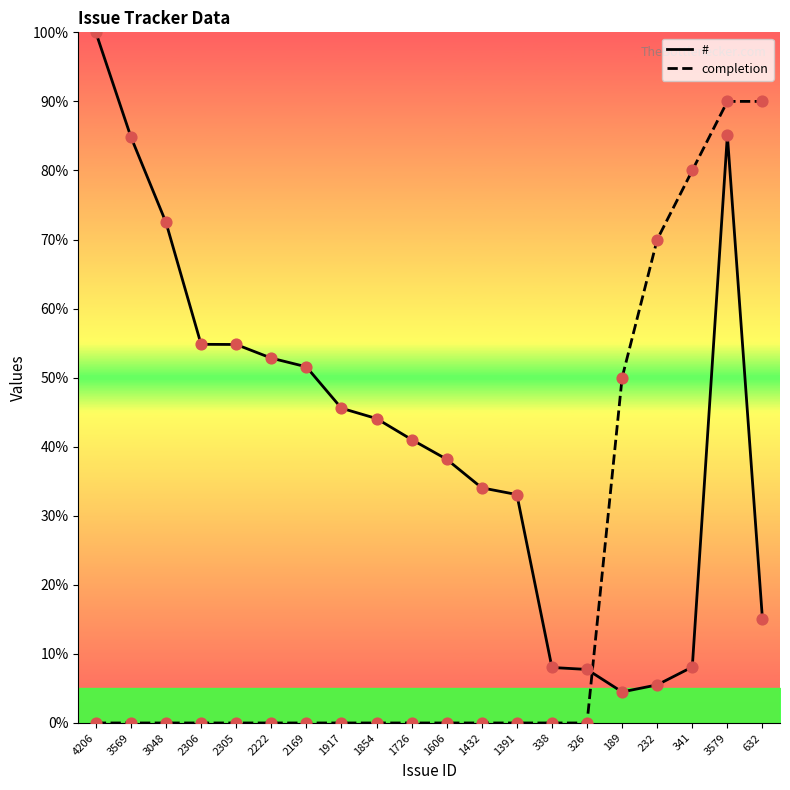

At how many categories does at least one series exceed 40?

15